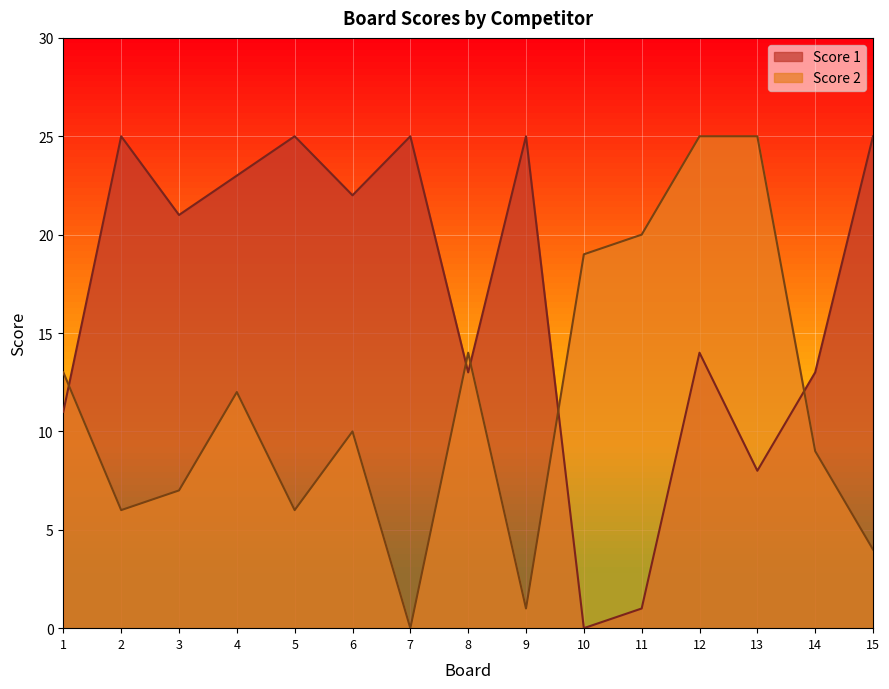

True or false: Score 2 and Score 1 cross at least once.

True